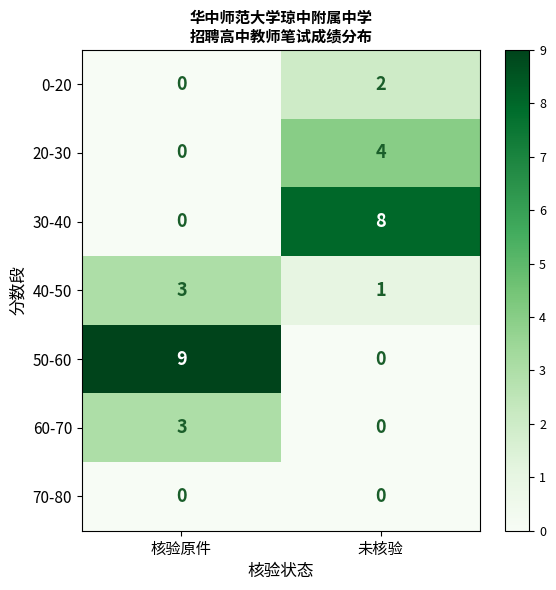

What is the difference between the highest and lowest values at 未核验?

8